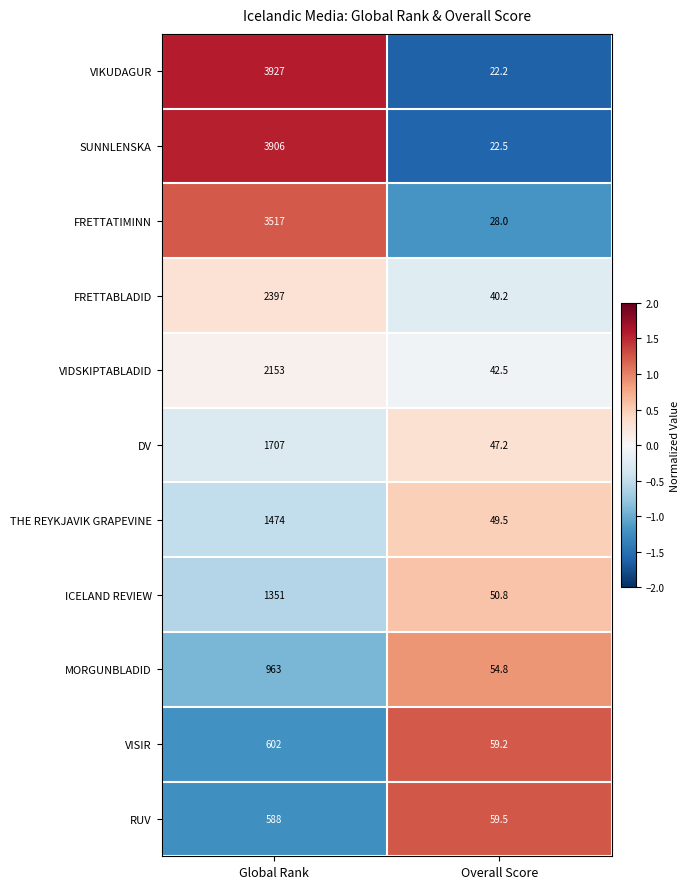

At which label does SUNNLENSKA reach its minimum?

Overall Score